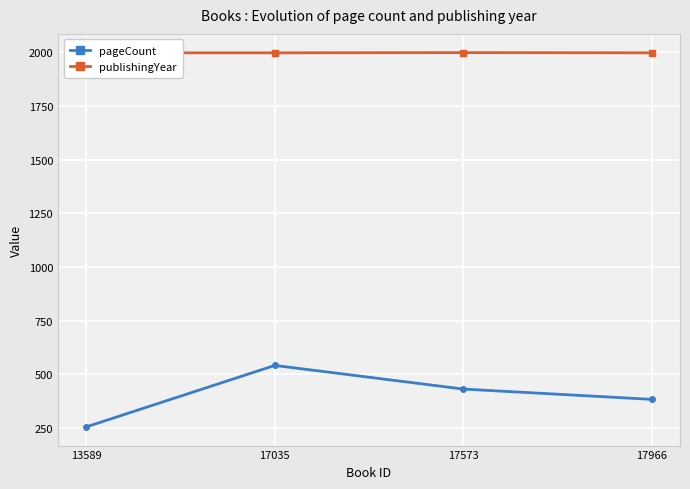

Which series has the widest spread of values?

pageCount